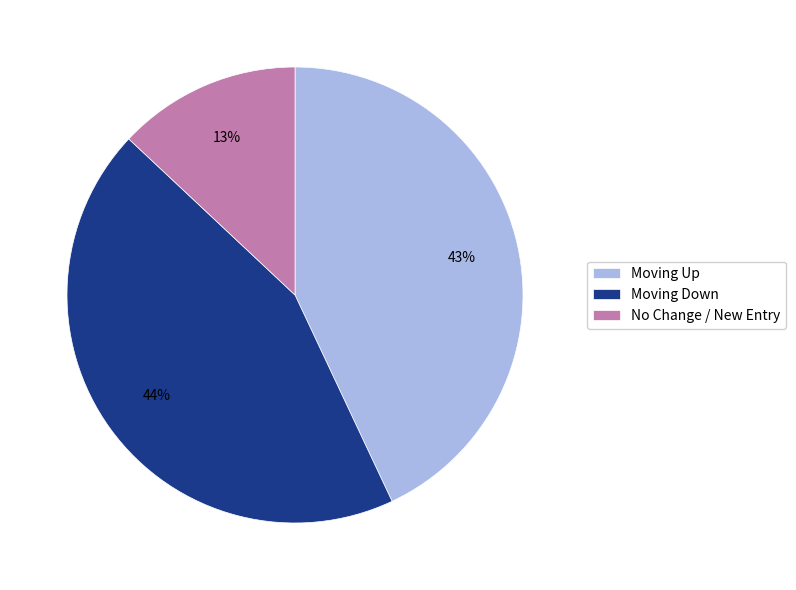

Do Moving Up and Moving Down together represent more than half of the pie?

Yes